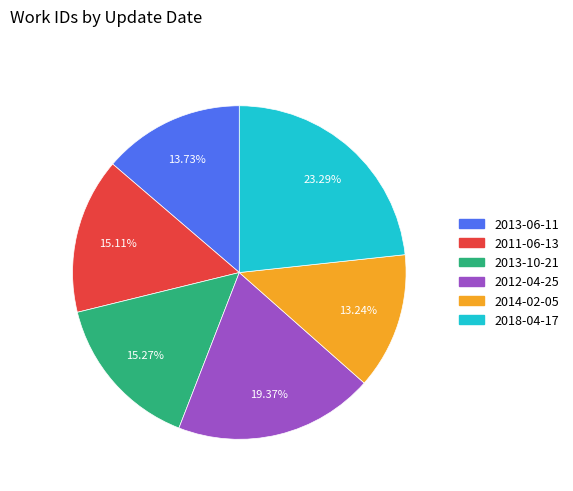

To the nearest percent, what portion does 2011-06-13 represent?

15%